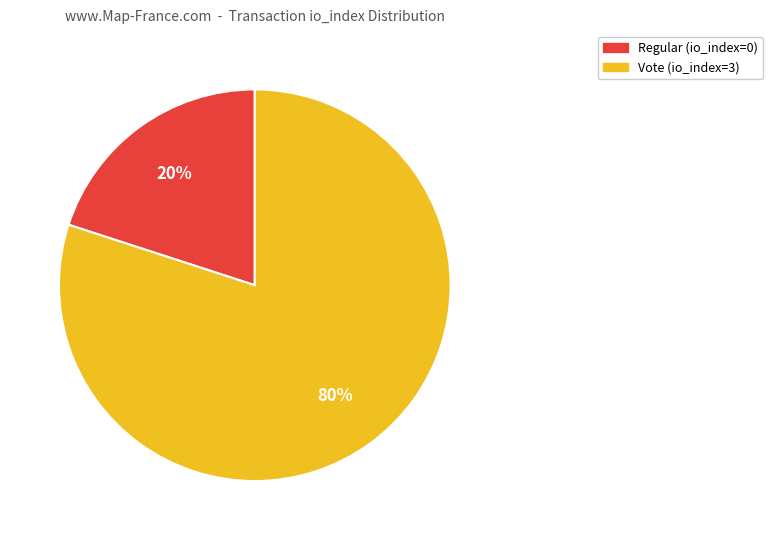

Is it true that Regular (io_index=0) is 14% of the pie?

False